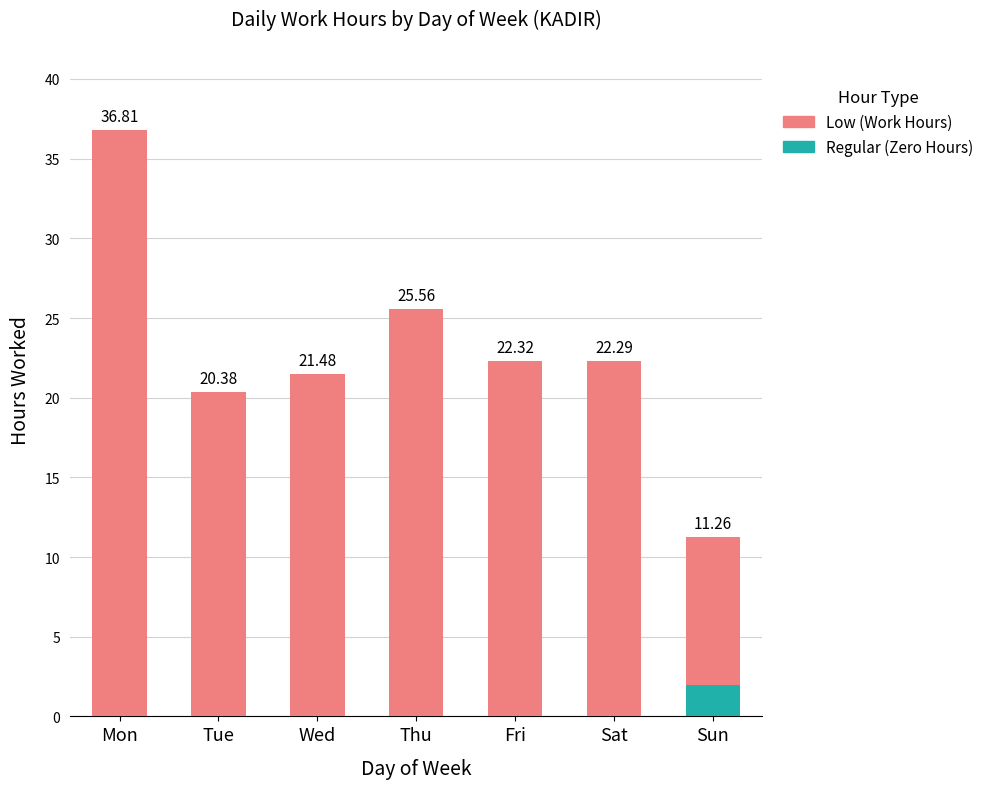

Which category has the highest value in the Regular (Zero Hours) series?

Sun